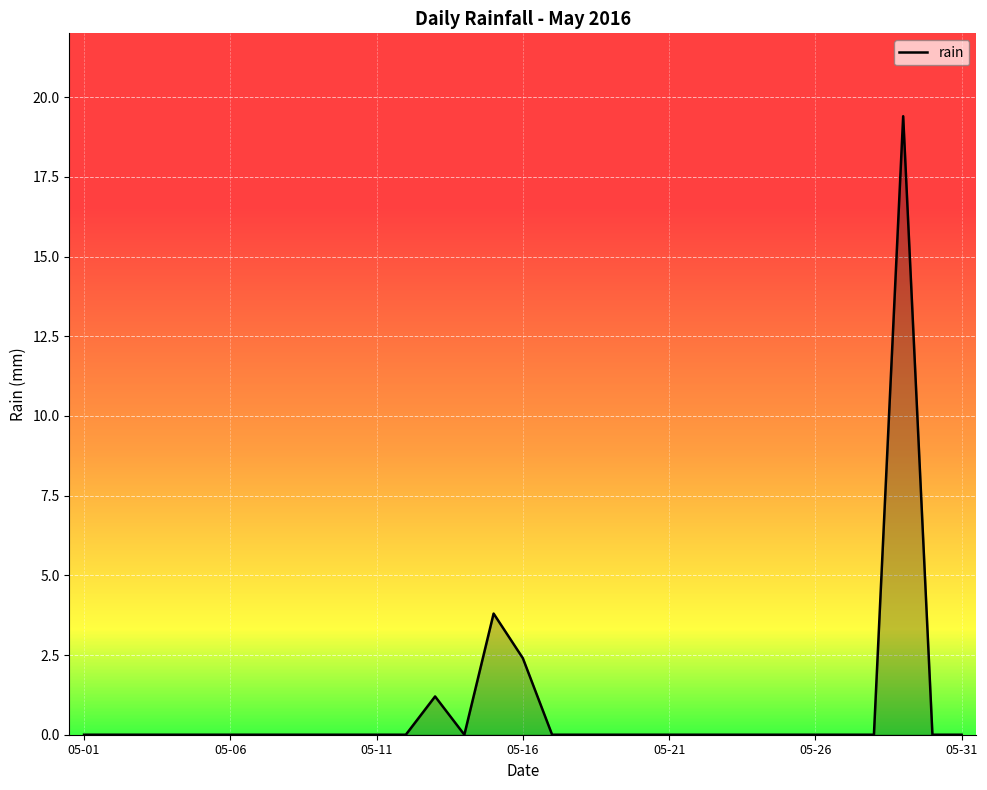

Does the chart display data point markers on the line(s)?

No